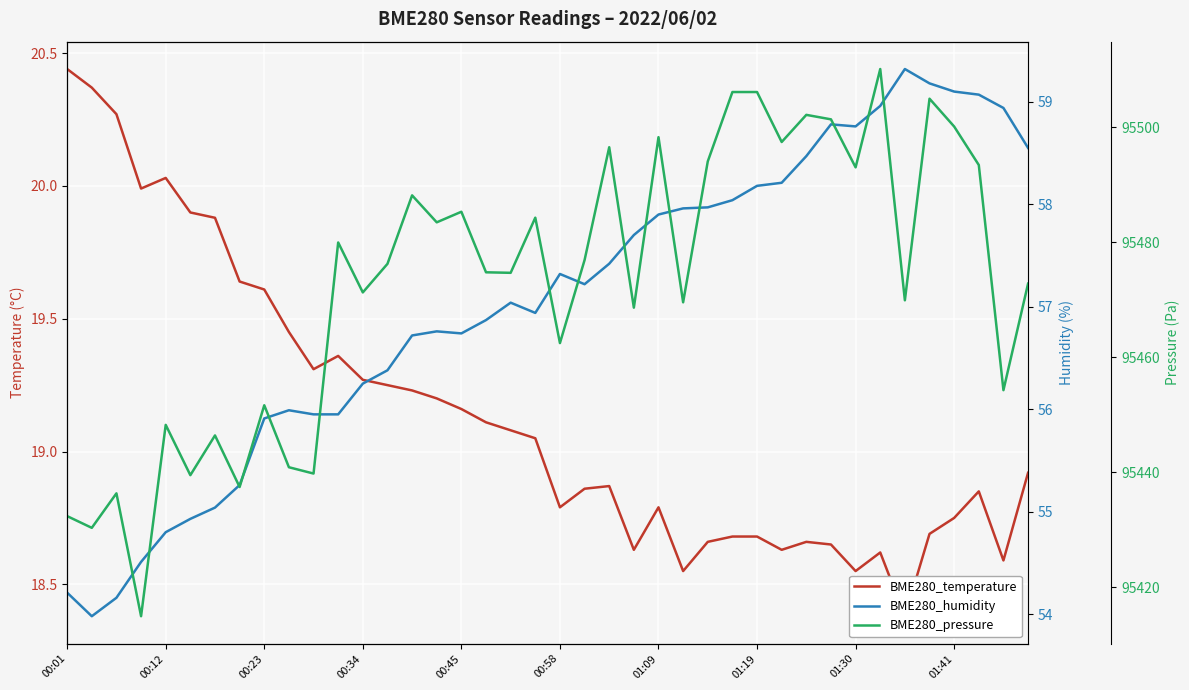

Where does the BME280_pressure series first go above 95476?

11